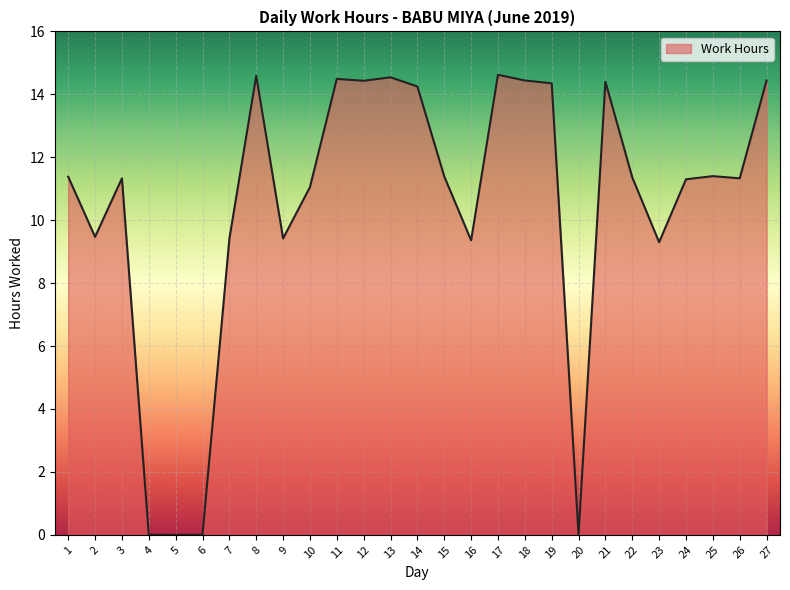

What is the difference between the maximum and minimum values?

14.6